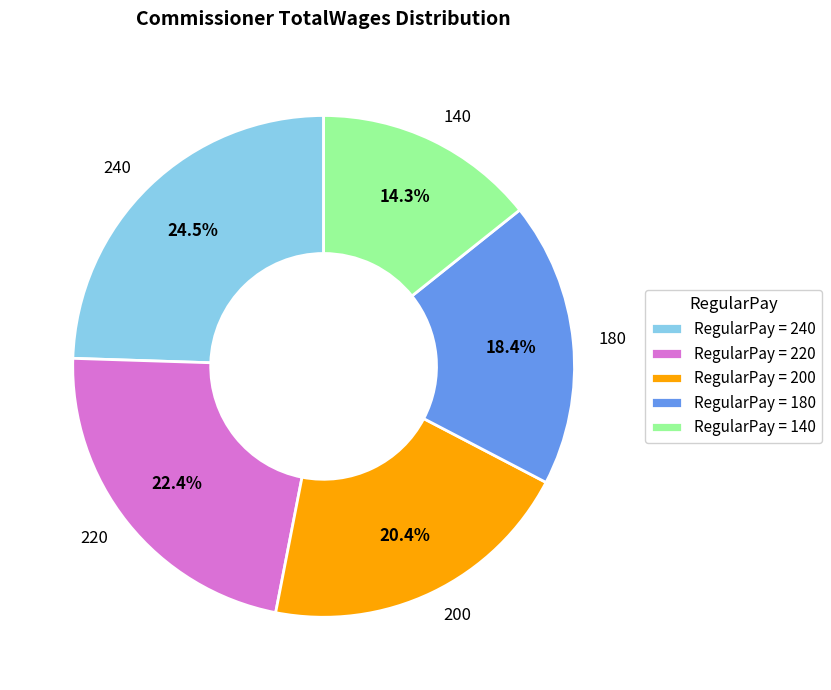

True or false: 180 accounts for 18% of the total.

True